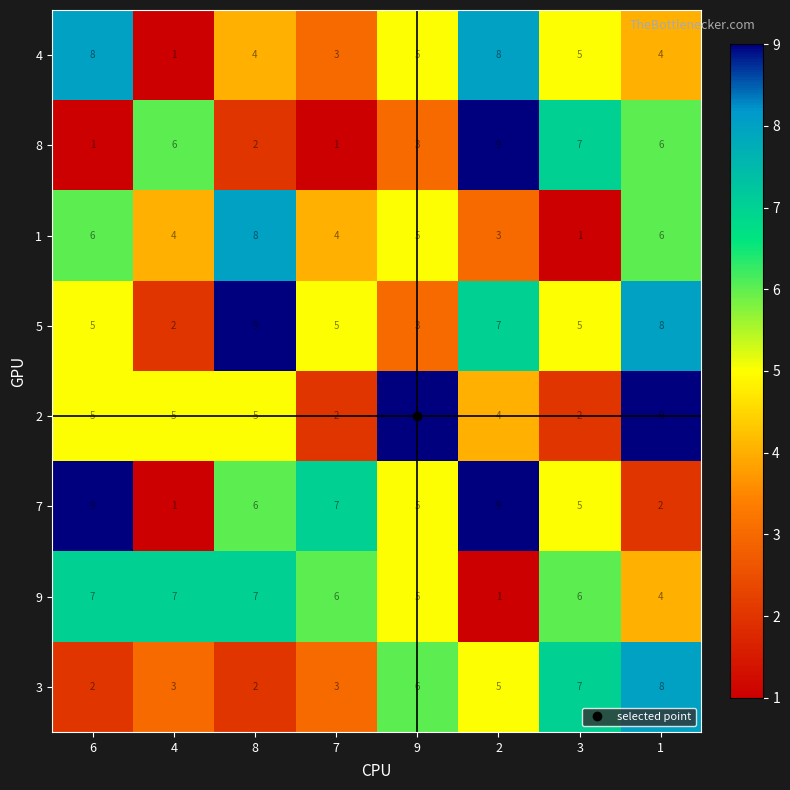

What is the sum of the 5 values at 8 and 9?

12